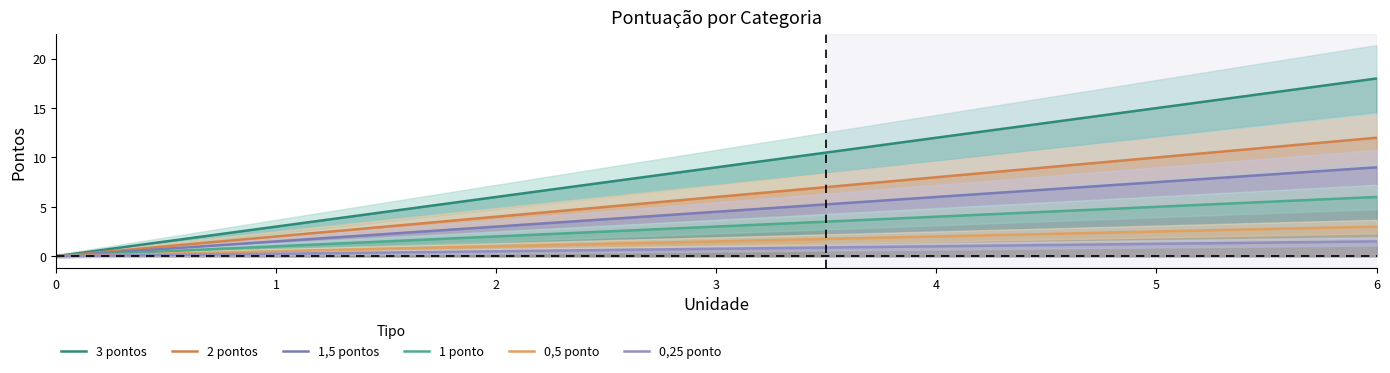

True or false: 0,25 ponto has more than 2 interior local peaks.

False